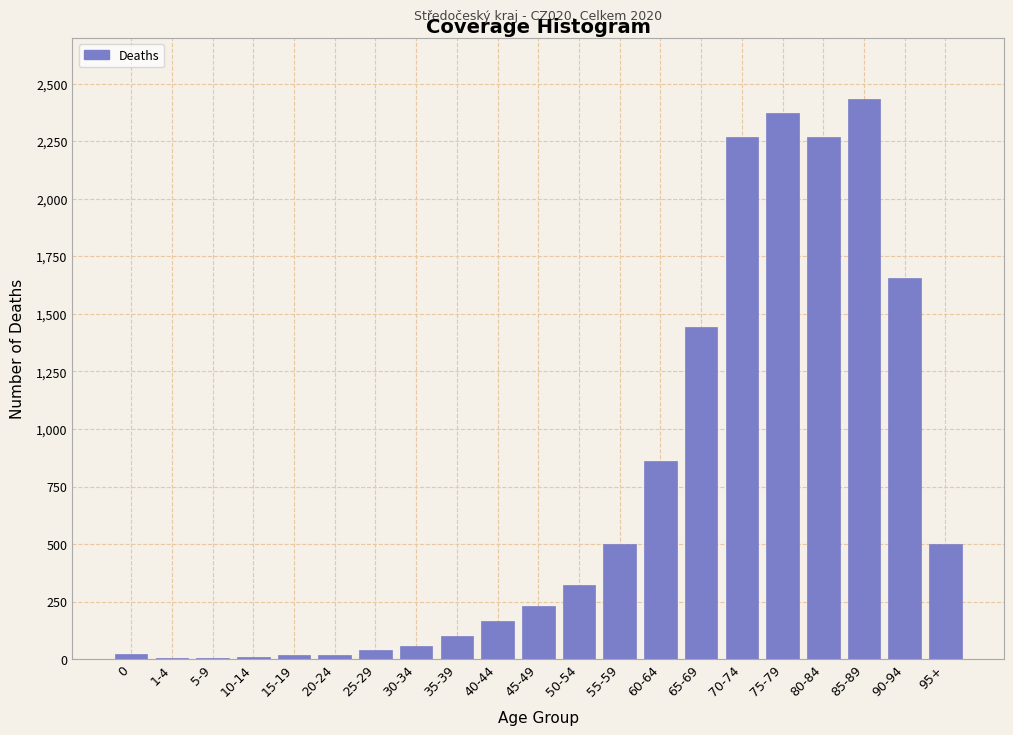

The value at 35-39 is 99. True or false?

True